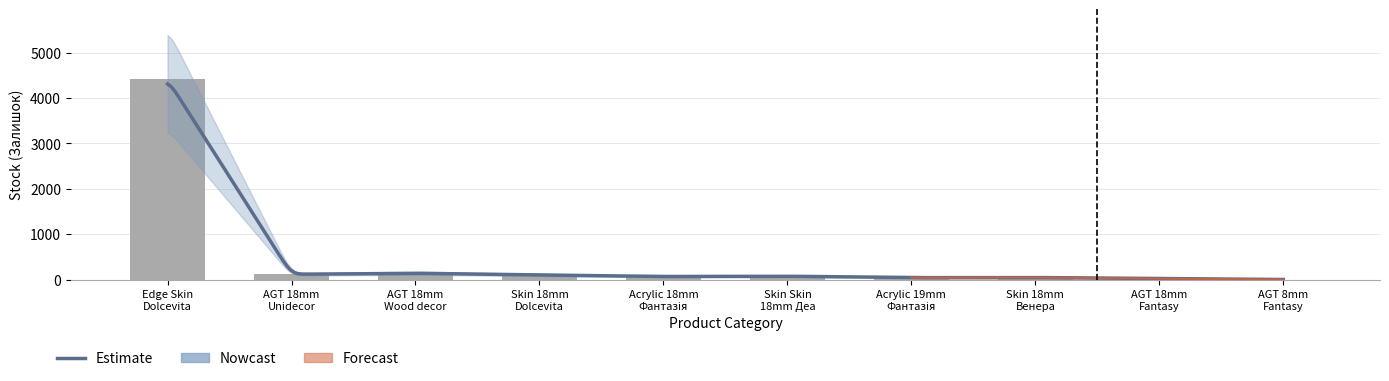

What is the change in value from Skin 18mm Dolcevita to AGT 18mm Fantasy?

-80